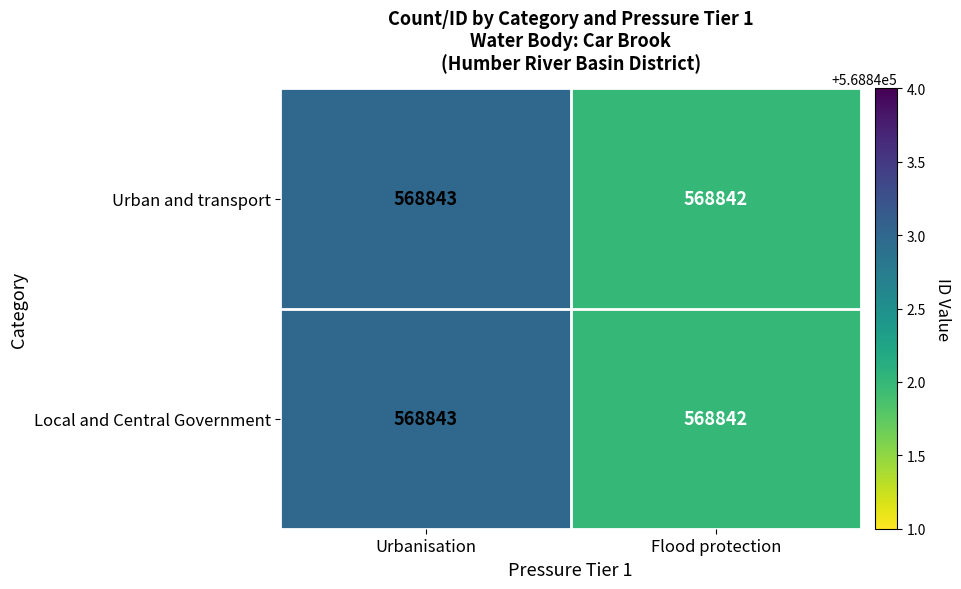

Reading left to right, list all the values displayed in this chart.

Urban and transport: Urbanisation=568843	Flood protection=568842
Local and Central Government: Urbanisation=568843	Flood protection=568842